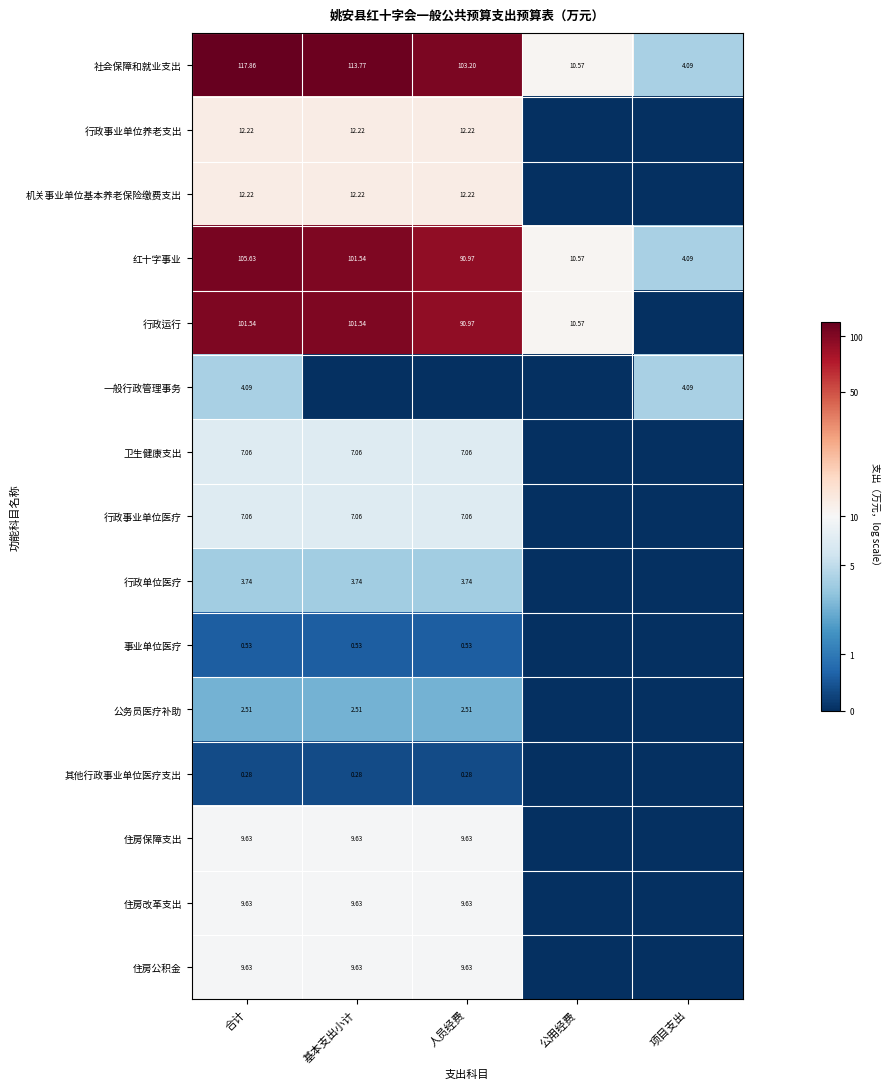

At how many categories does at least one series exceed 2?

4